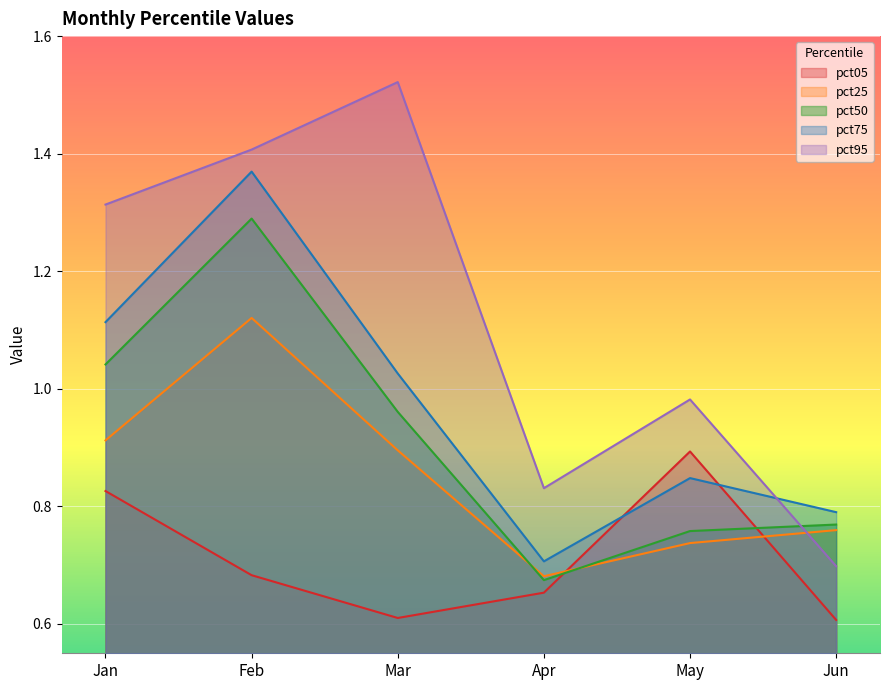

At which category does pct50 reach its first local peak?

Feb